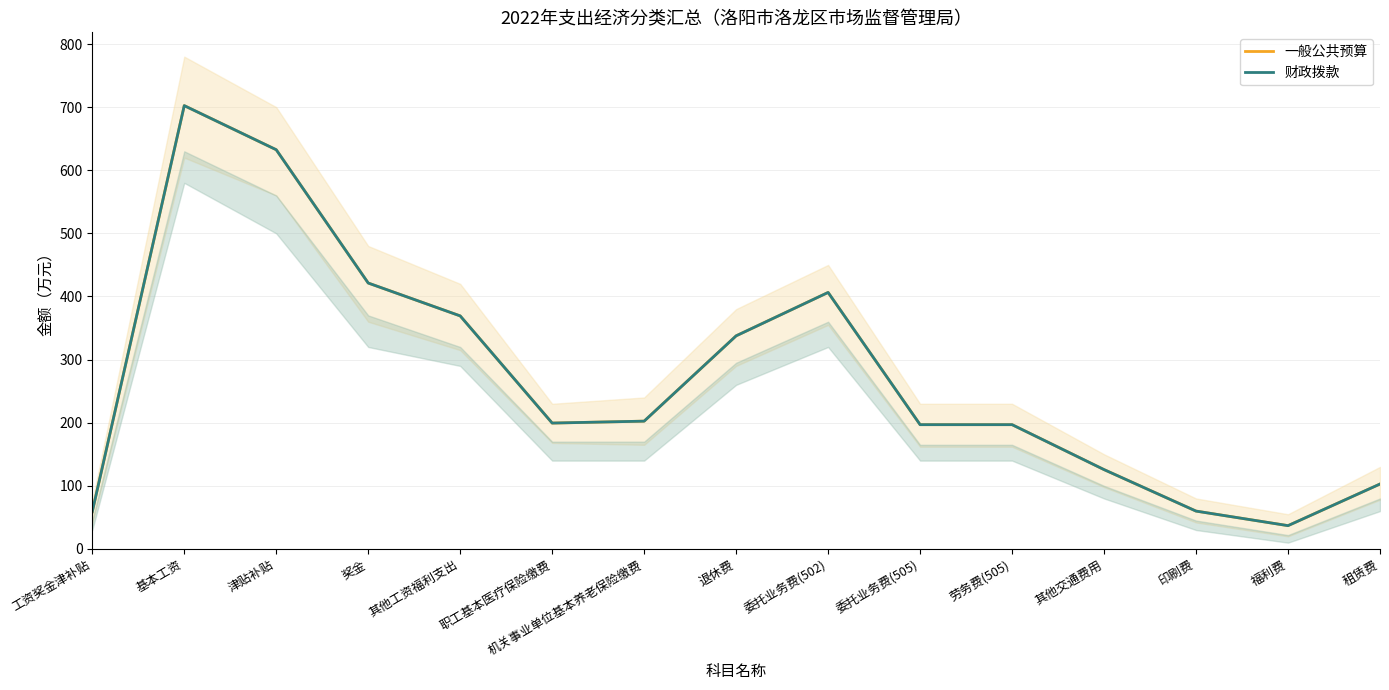

True or false: 一般公共预算 has a value of 660.6 at 其他工资福利支出.

False